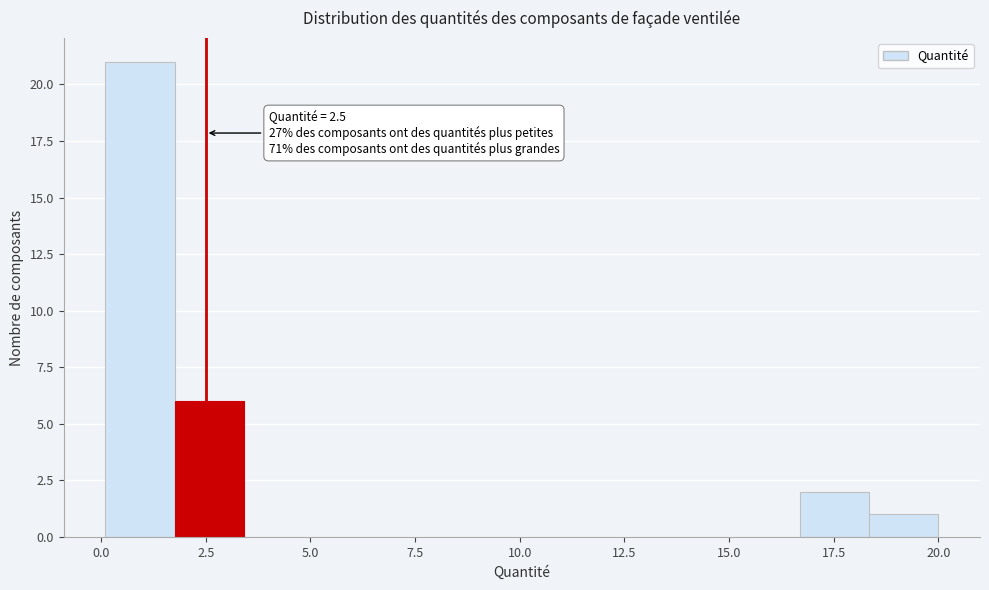

Read against the x-axis, roughly where is the centre of the tallest bar?

1.0